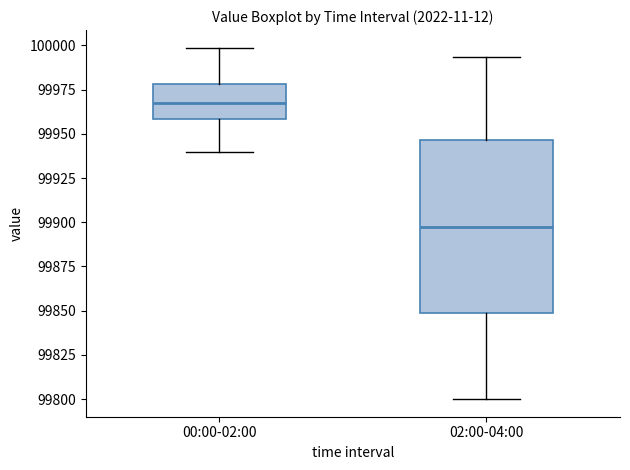

Reading left to right, read every box against the y-axis: the position of its median line, the range the box covers, and the ends of its whiskers. The values are not printed on the chart, so give them approximately, as read against the axis.

00:00-02:00: median 99965, box 99960 to 99980, whiskers 99940 to 100000
02:00-04:00: median 99900, box 99850 to 99945, whiskers 99800 to 99995